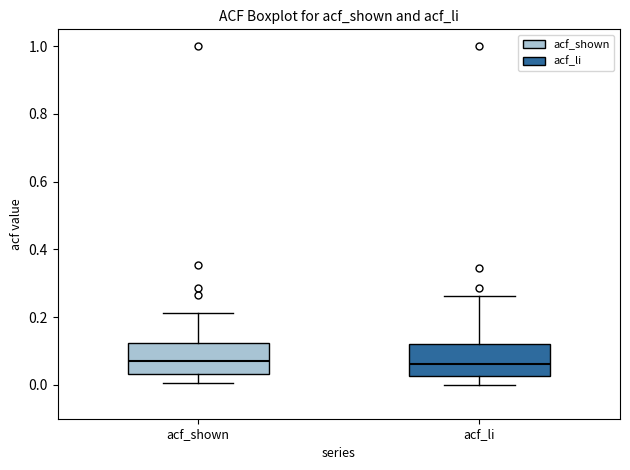

Reading left to right, read every box against the y-axis: the position of its median line, the range the box covers, and the ends of its whiskers. The values are not printed on the chart, so give them approximately, as read against the axis.

acf_shown: median 0.08, box 0.04 to 0.12, whiskers 0.00 to 0.22
acf_li: median 0.06, box 0.02 to 0.12, whiskers 0.00 to 0.26